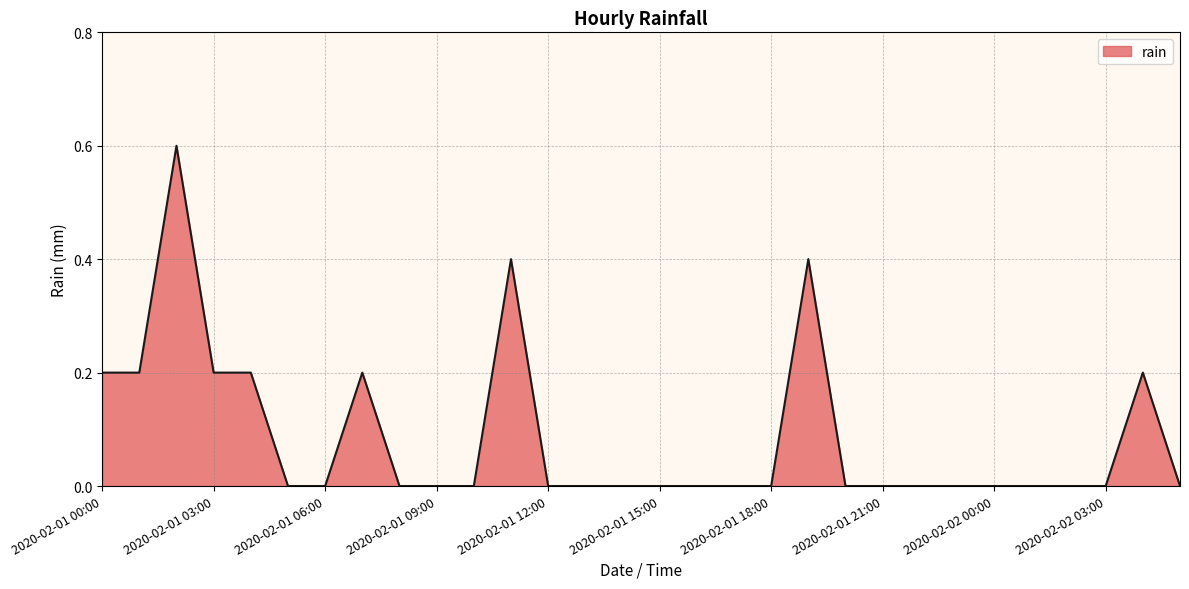

What is the greatest value displayed?

0.6